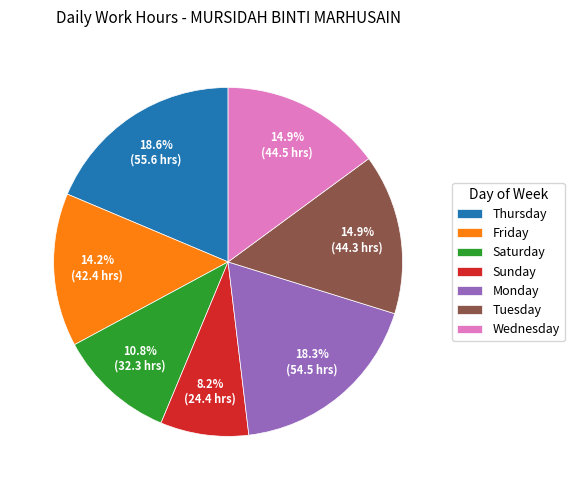

Which category has the smallest portion of the pie?

Sunday